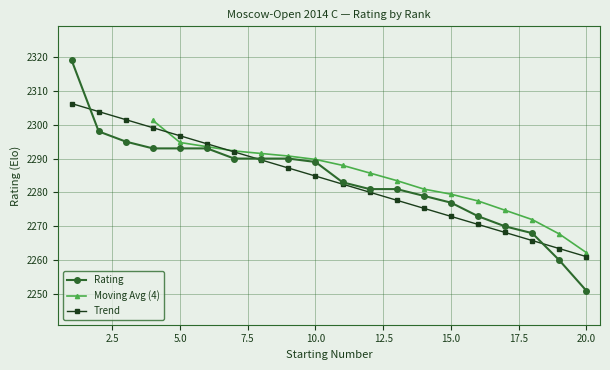

Which category has the lowest value in the Rating series?

20.0